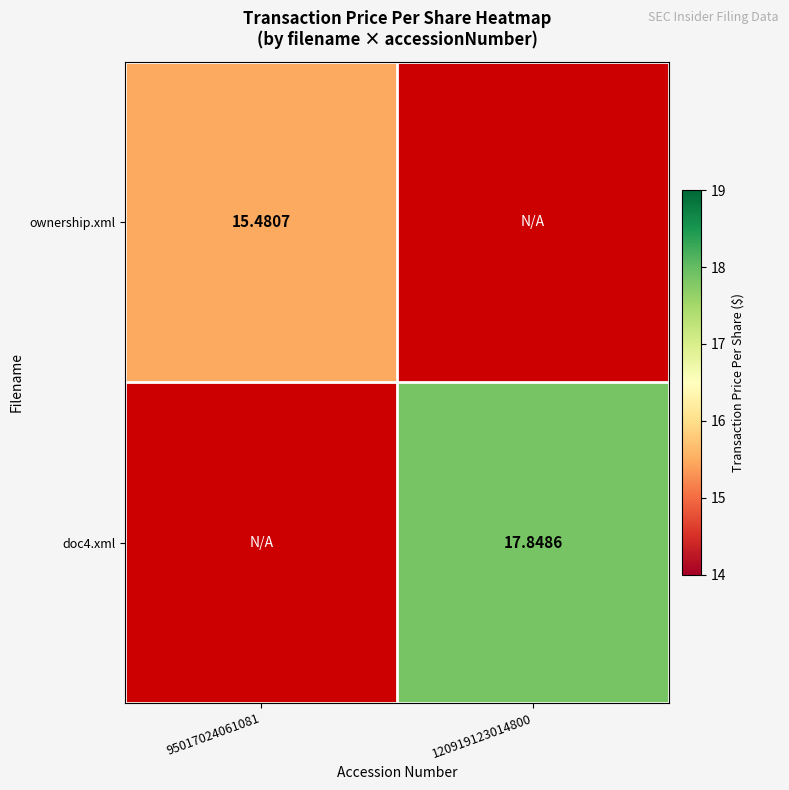

The ownership.xml series shows 26.7 at 95017024061081. True or false?

False